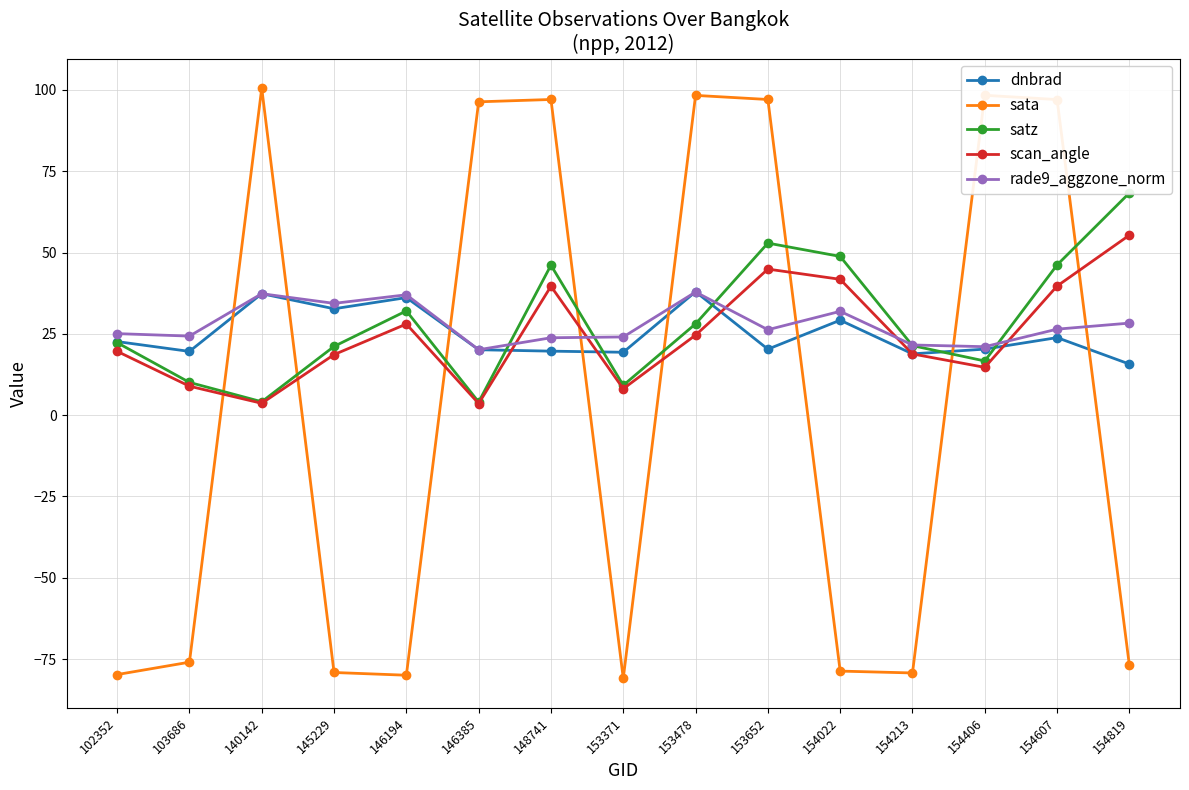

At how many categories does at least one series exceed 17?

15